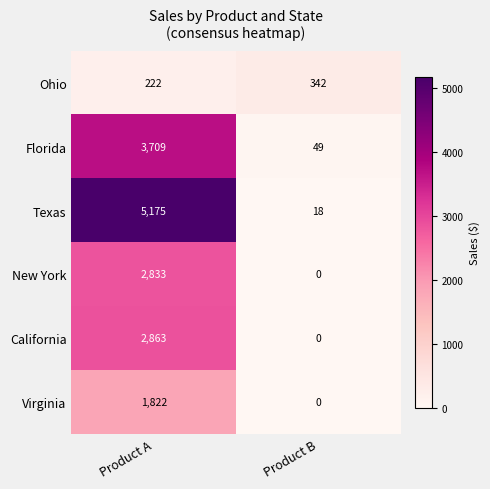

Is it true that Florida equals 71 at Product B?

False